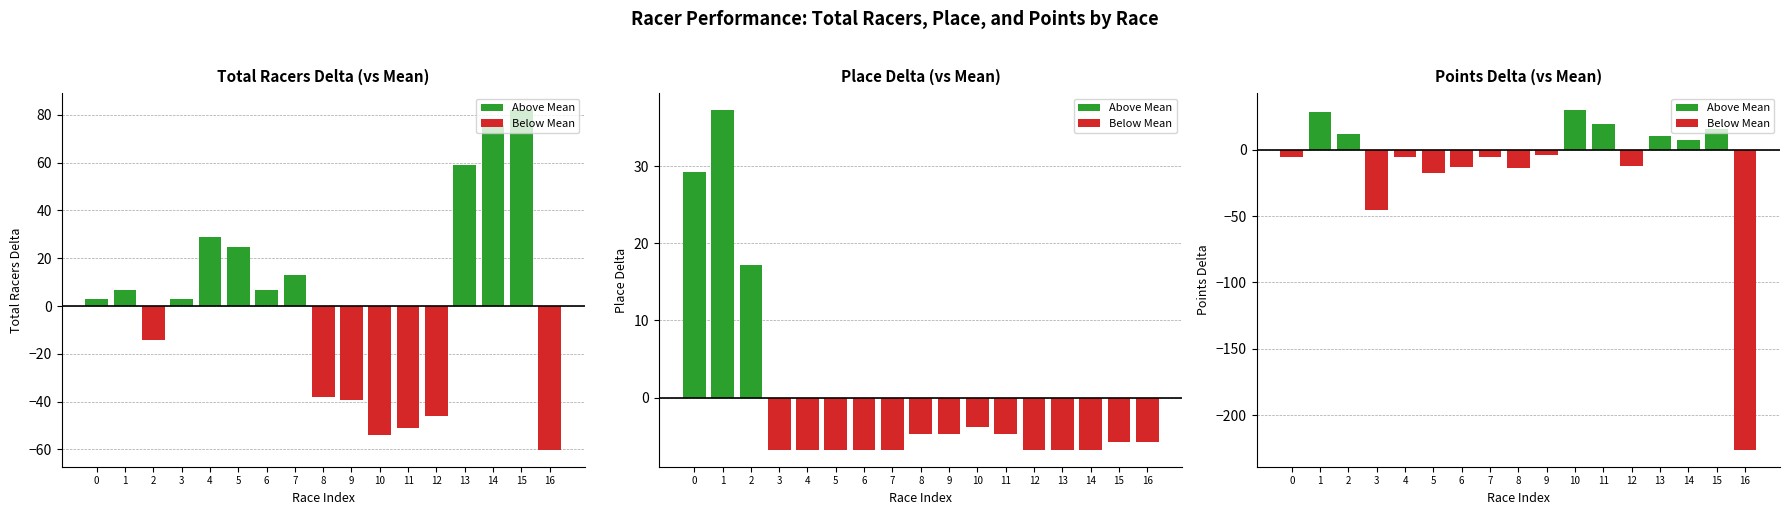

List the labels in order of Above Mean value, largest first.

10, 1, 11, 15, 2, 13, 14, 0, 3, 4, 5, 6, 7, 8, 9, 12, 16